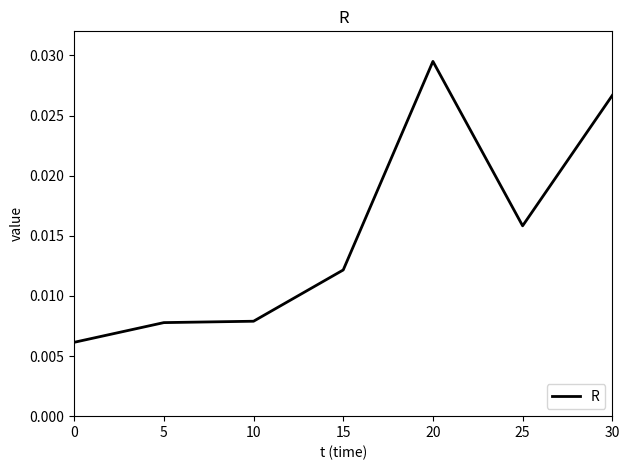

How many values are between 0 and 1?

7